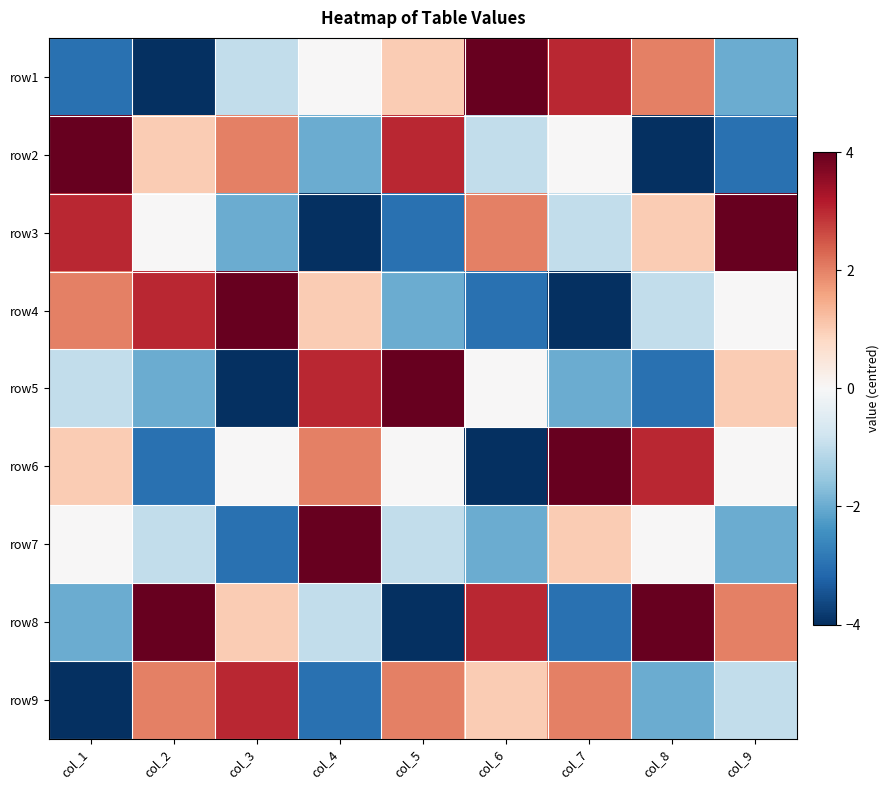

Which category has the highest value across all series?

col_6